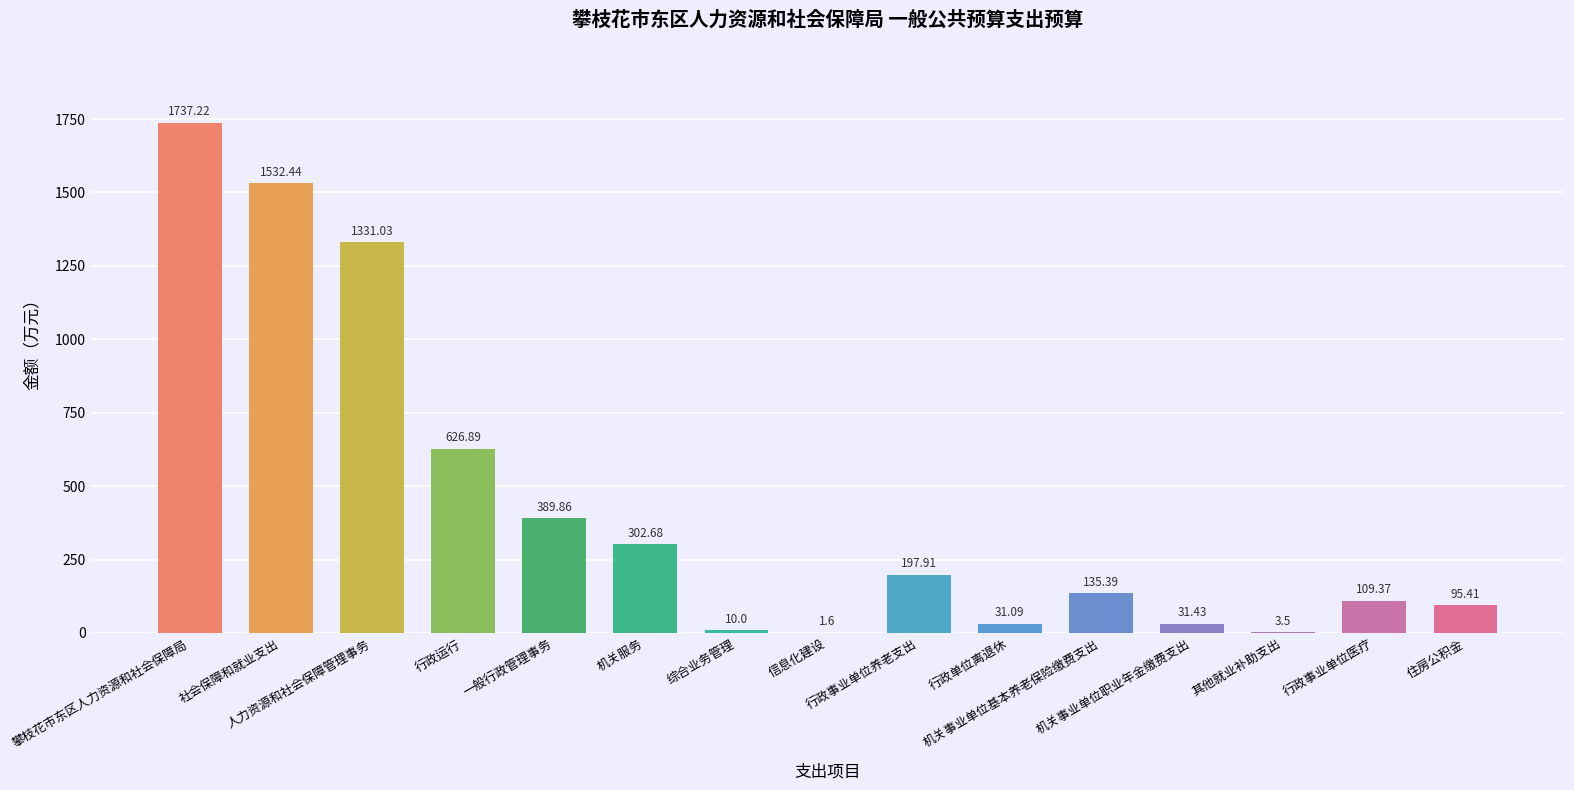

How many categories are shown in the chart?

15